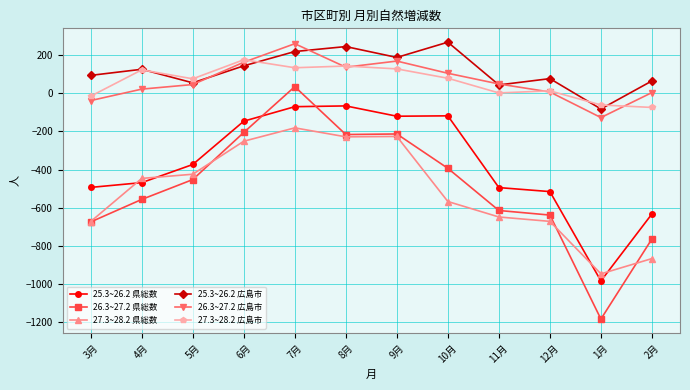

Does the chart have visible grid lines?

Yes